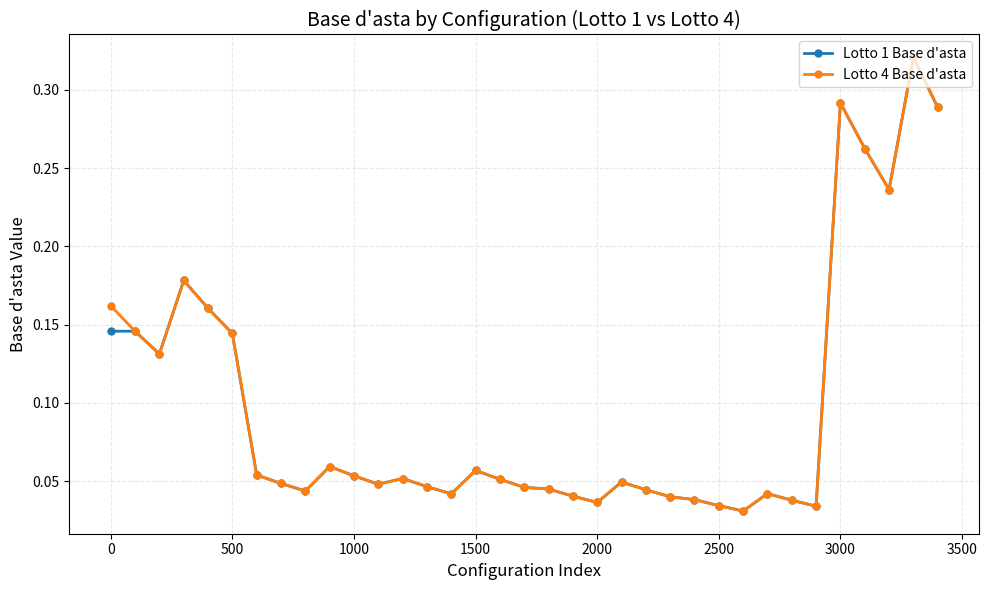

At how many categories does at least one series exceed 0?

35